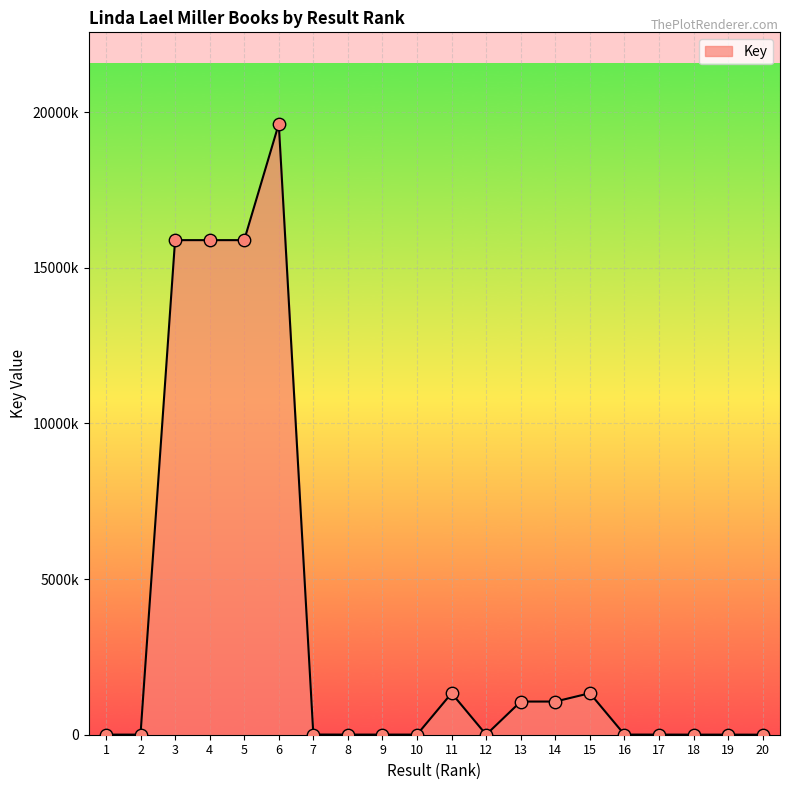

Between 1 and 10, which is larger?

10